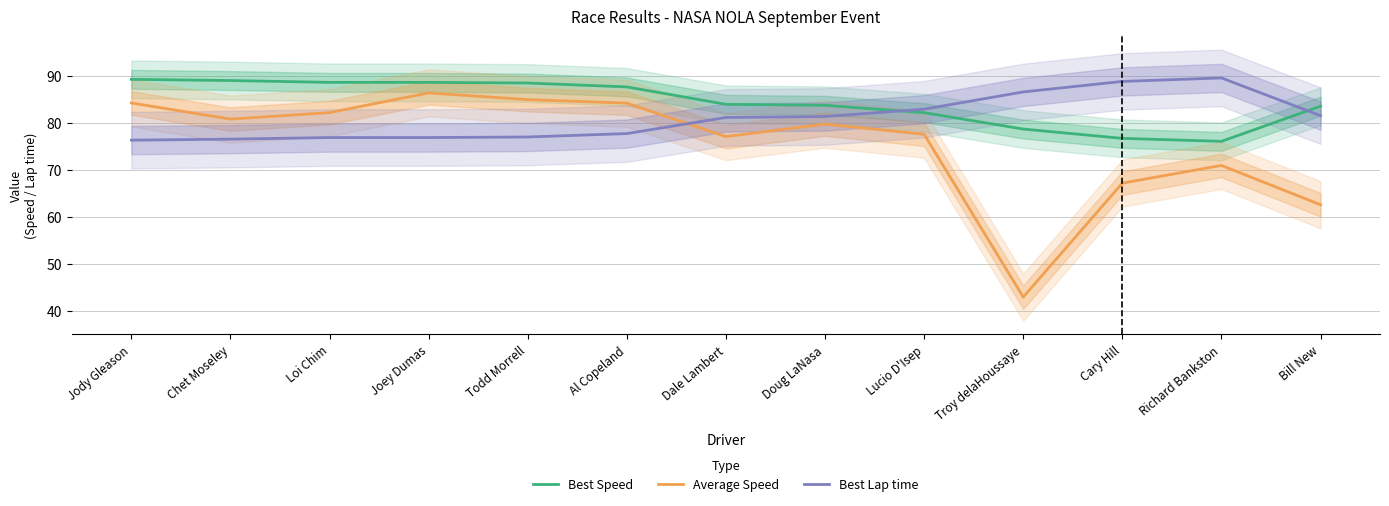

Reading right to left, what are all the values shown in this chart?

Best Speed: Bill New=83.5	Richard Bankston=76.0	Cary Hill=76.7	Troy delaHoussaye=78.6	Lucio D'Isep=82.1	Doug LaNasa=83.7	Dale Lambert=83.9	Al Copeland=87.6	Todd Morrell=88.4	Joey Dumas=88.5	Loi Chim=88.5	Chet Moseley=88.9	Jody Gleason=89.2
Average Speed: Bill New=62.6	Richard Bankston=70.9	Cary Hill=67.2	Troy delaHoussaye=43.0	Lucio D'Isep=77.5	Doug LaNasa=79.7	Dale Lambert=77.0	Al Copeland=84.1	Todd Morrell=84.9	Joey Dumas=86.3	Loi Chim=82.1	Chet Moseley=80.8	Jody Gleason=84.2
Best Lap time: Bill New=81.5	Richard Bankston=89.5	Cary Hill=88.7	Troy delaHoussaye=86.5	Lucio D'Isep=82.9	Doug LaNasa=81.3	Dale Lambert=81.1	Al Copeland=77.7	Todd Morrell=77.0	Joey Dumas=76.8	Loi Chim=76.8	Chet Moseley=76.5	Jody Gleason=76.3